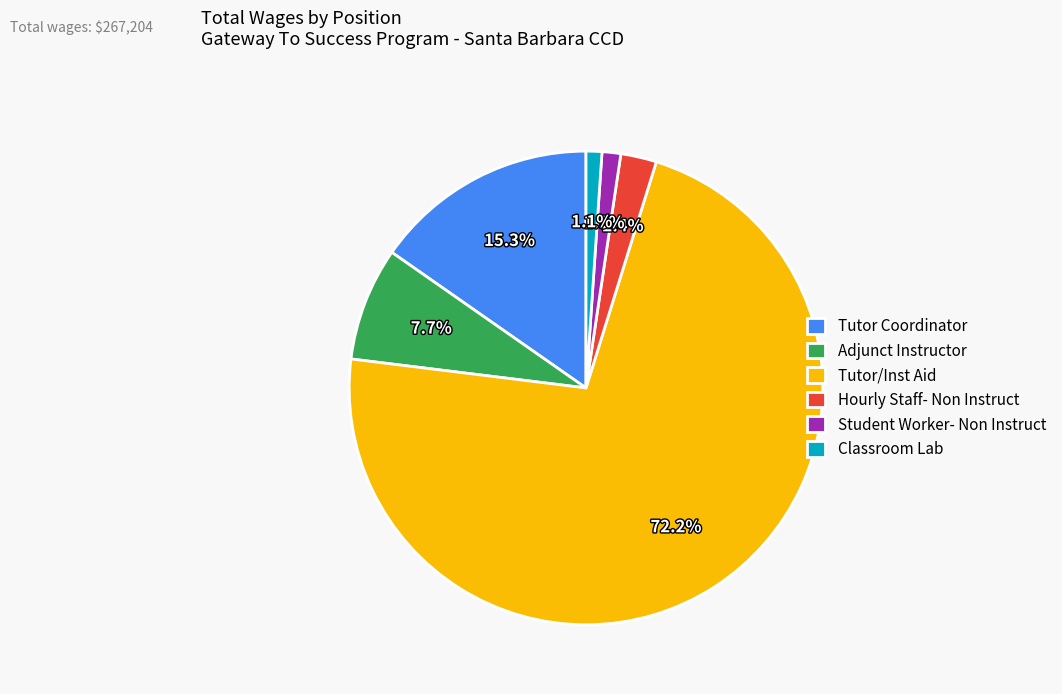

Count the number of slices in the pie.

6